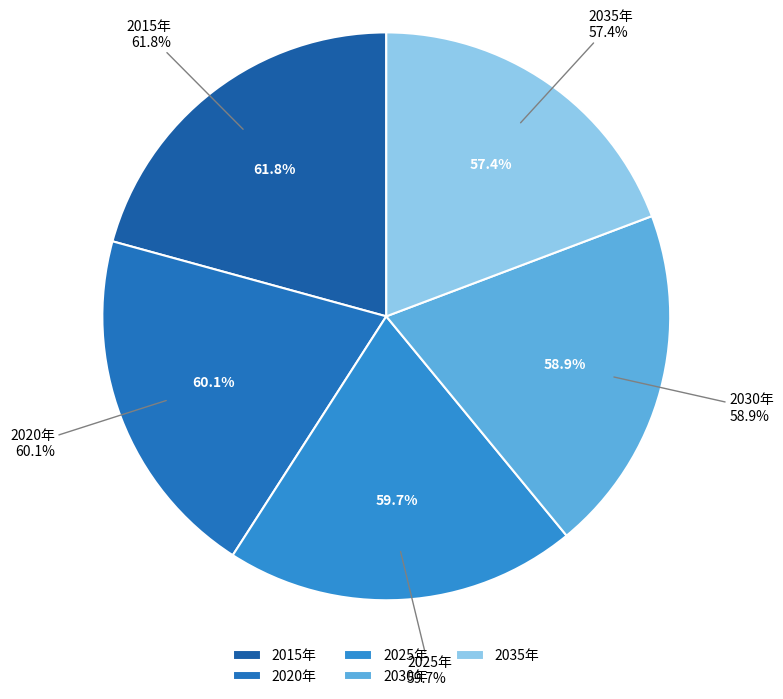

Which has a higher value, 2035年 or 2030年?

2030年